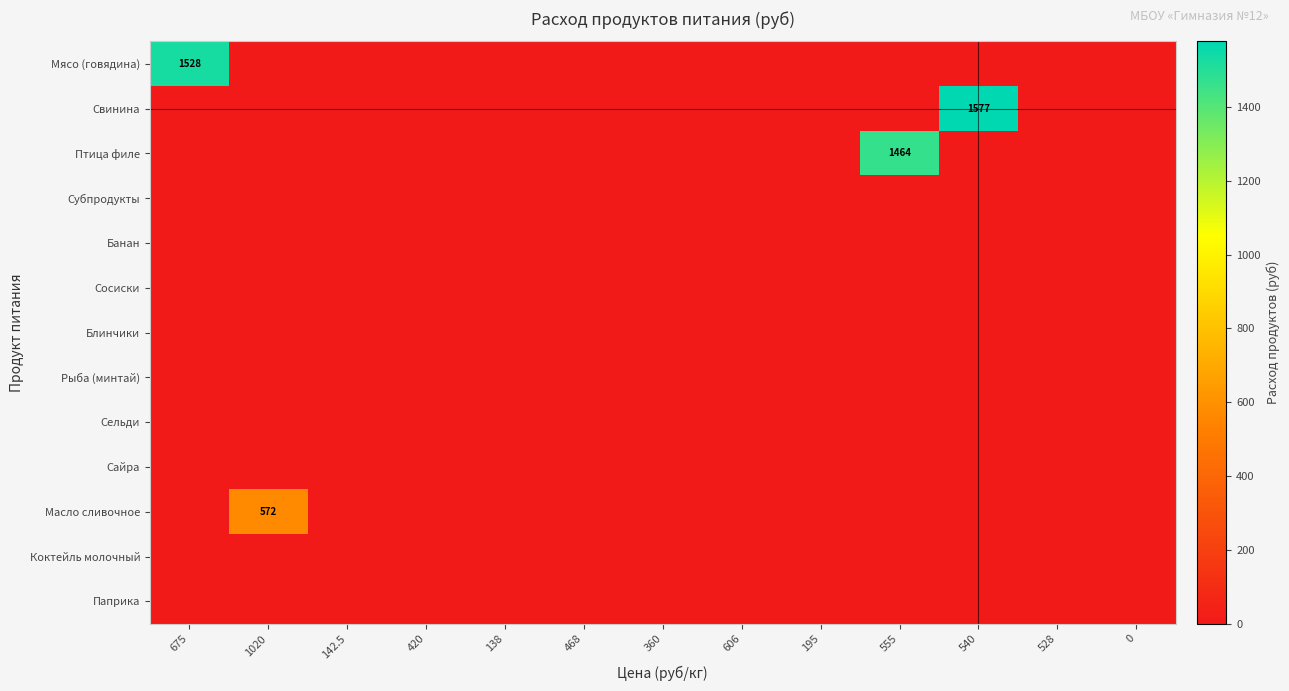

True or false: Сайра has a value of 0.0 at 528.

True